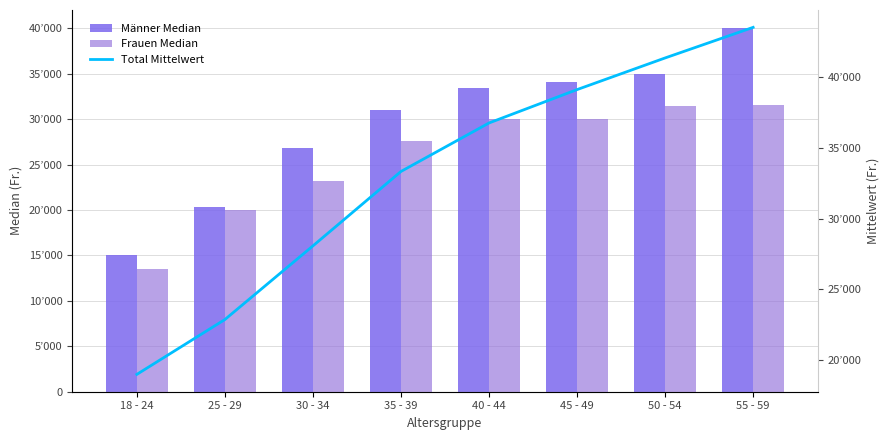

What is the difference between the maximum and minimum values in the Total Mittelwert series?

24560.0